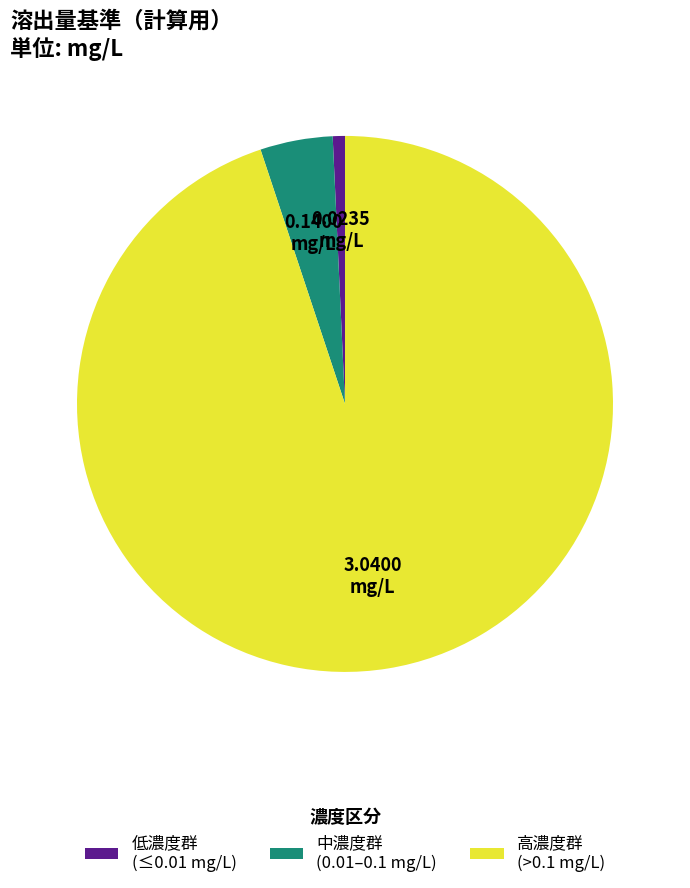

Which category has the biggest portion of the pie?

高濃度群 (>0.1 mg/L)